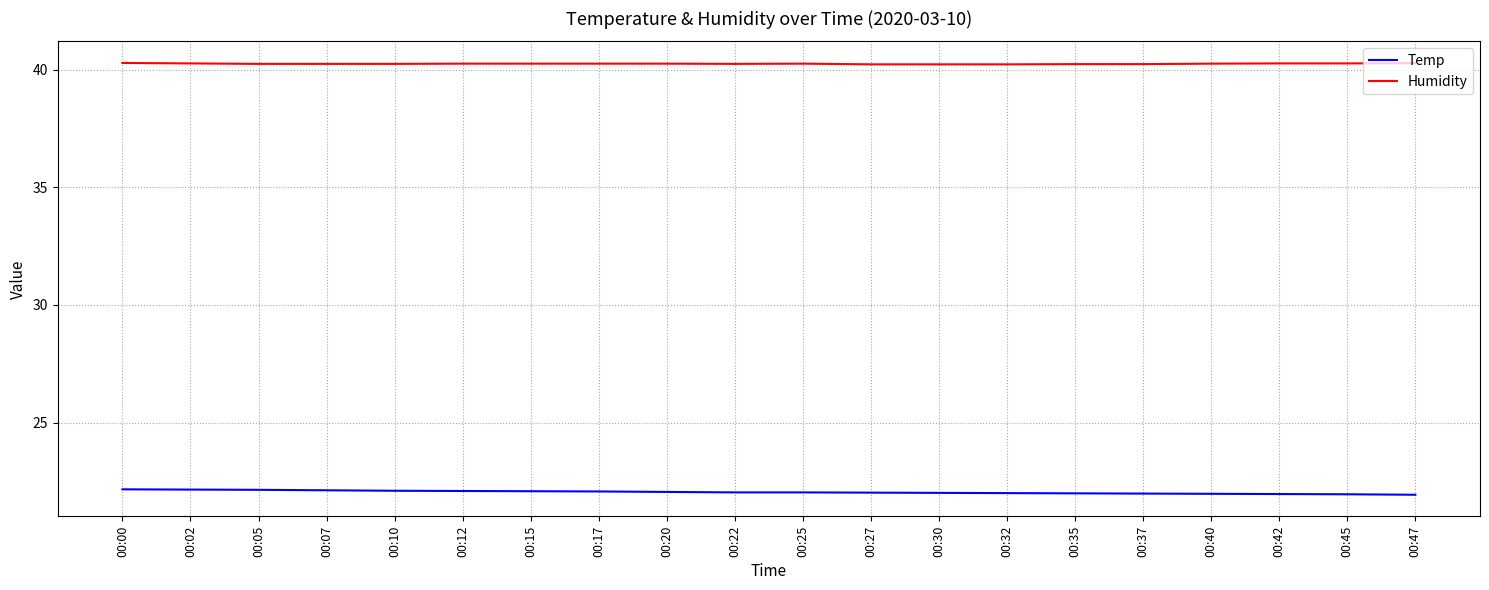

What is the sum of the Temp values at 00:35 and 00:27?

44.0